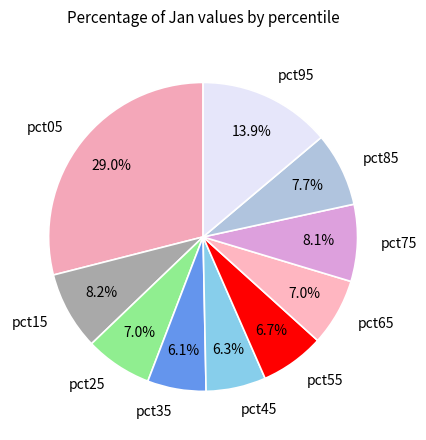

Approximately how many times larger is the value at pct75 compared to pct05?

0.3